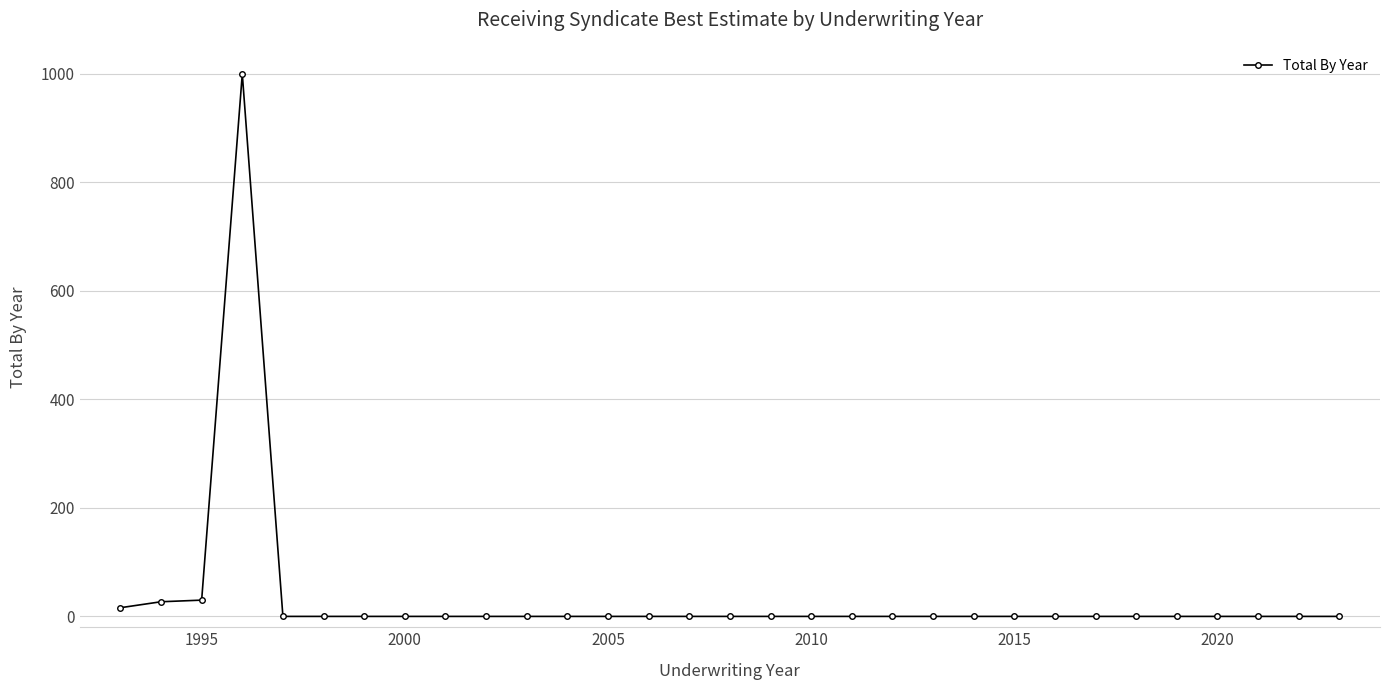

True or false: the data has more than 0 interior local peaks.

True